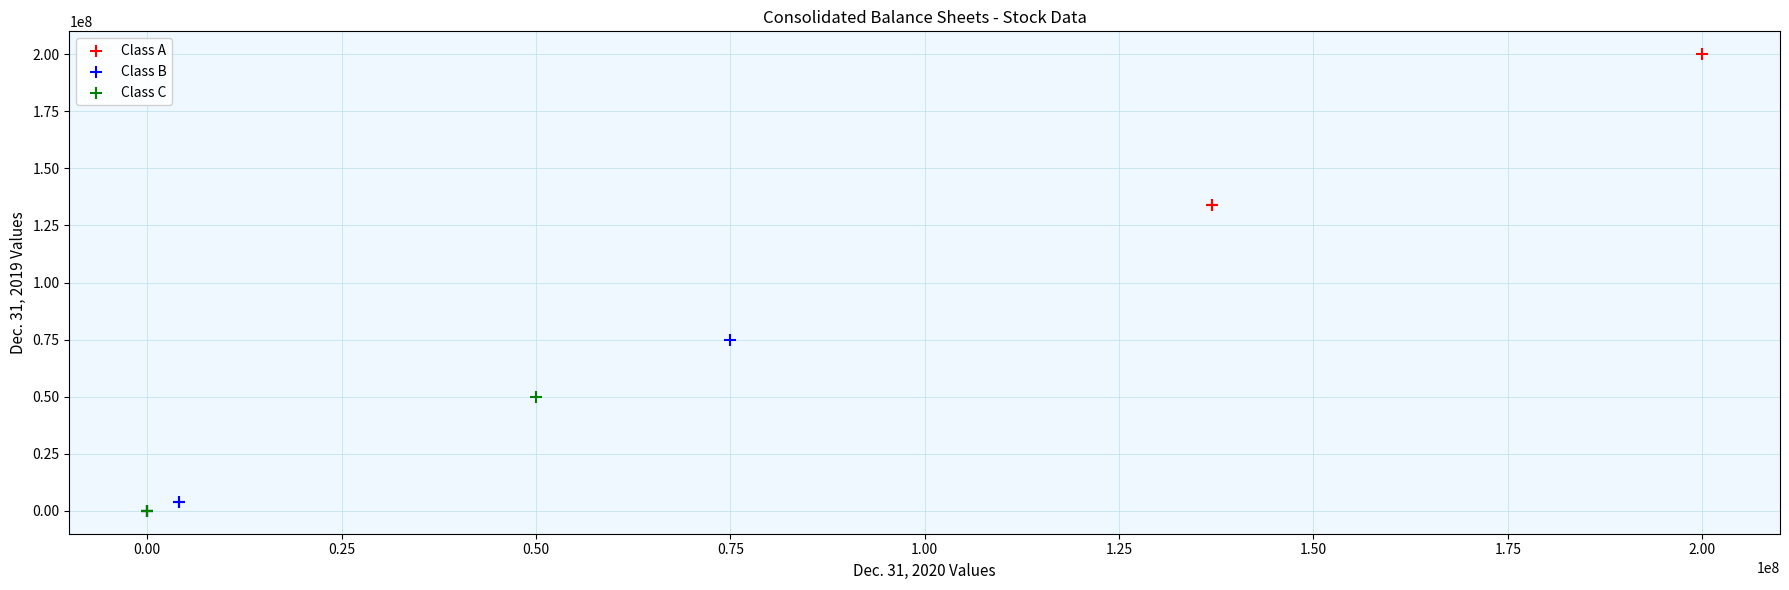

What are all the series names shown in the legend?

Class A, Class B, Class C